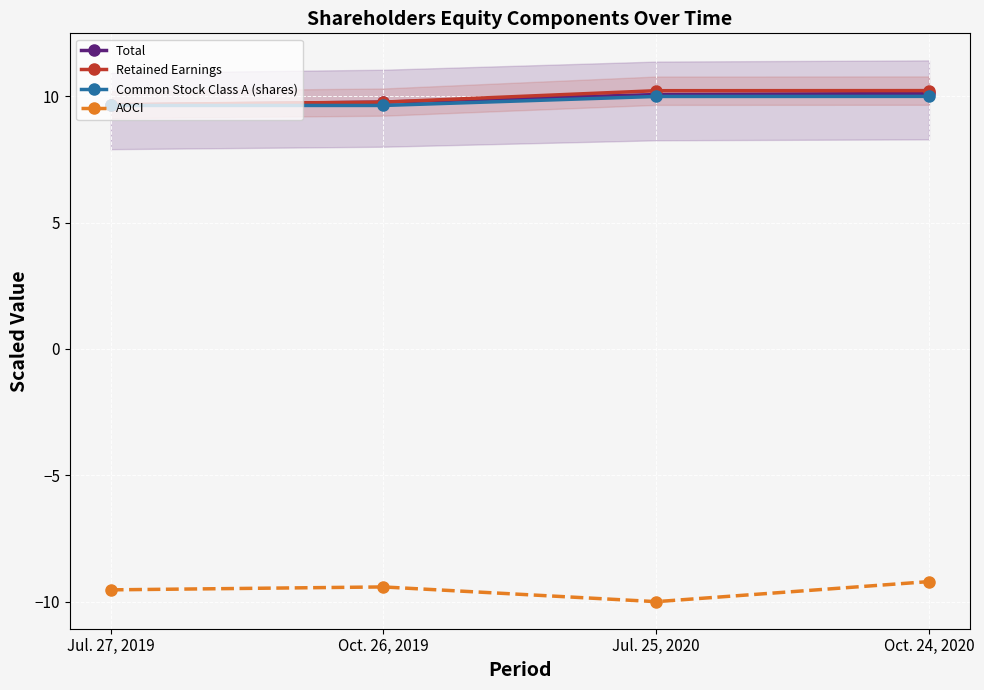

At which category does the chart reach its minimum across all series?

Jul. 25, 2020